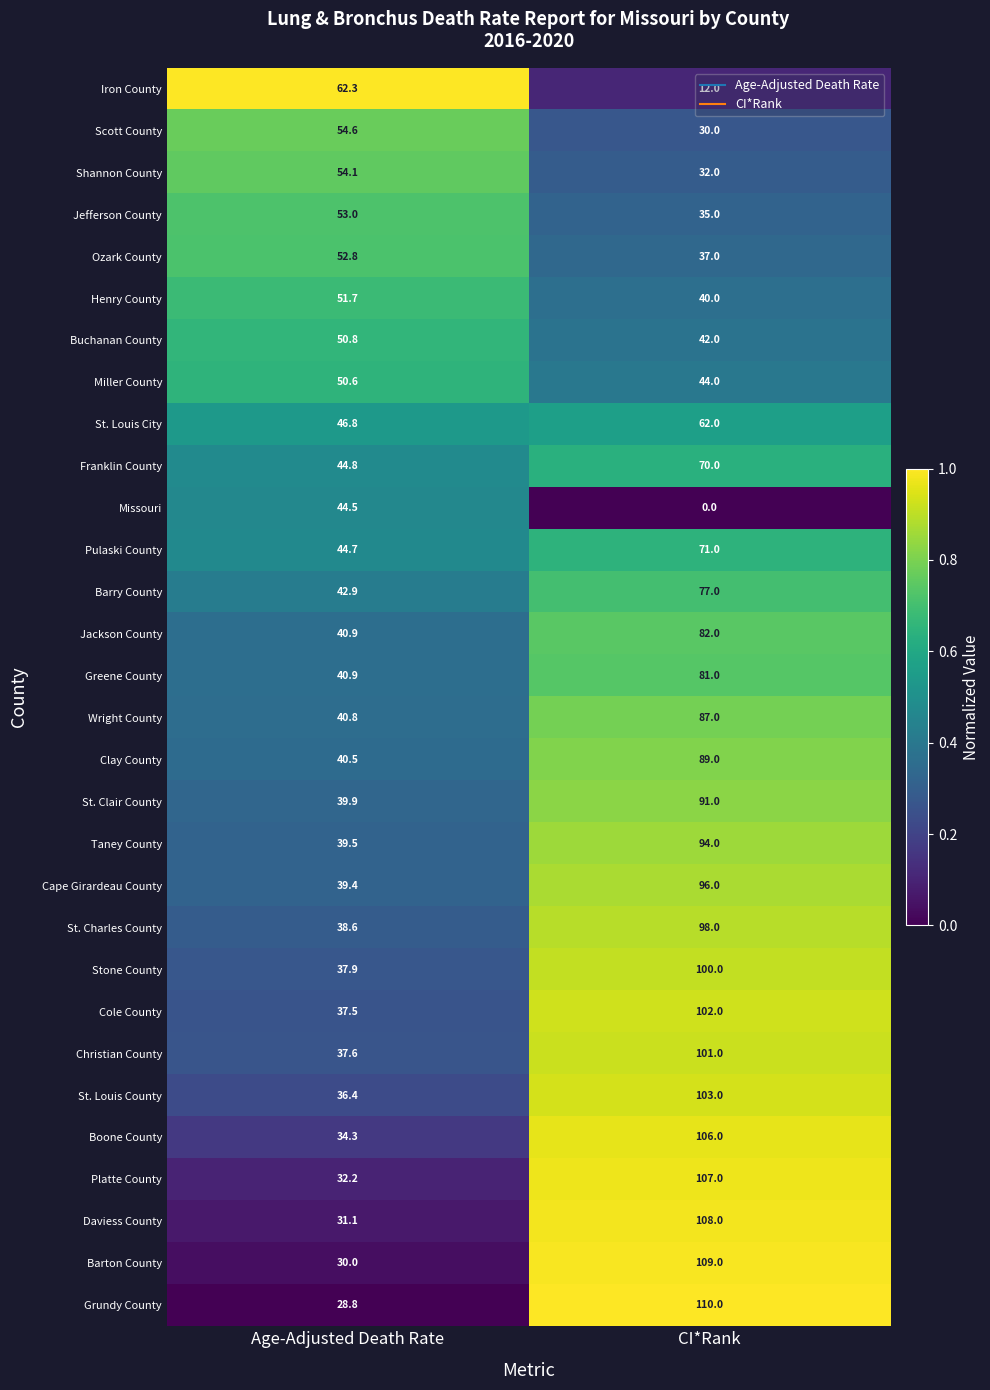

What is the greatest value displayed?

110.0